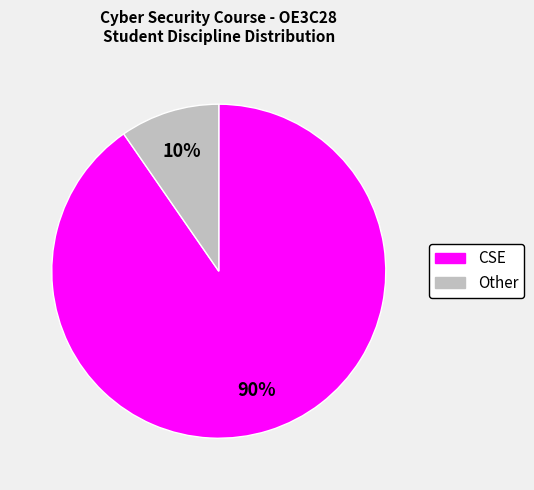

Count the number of slices in the pie.

2